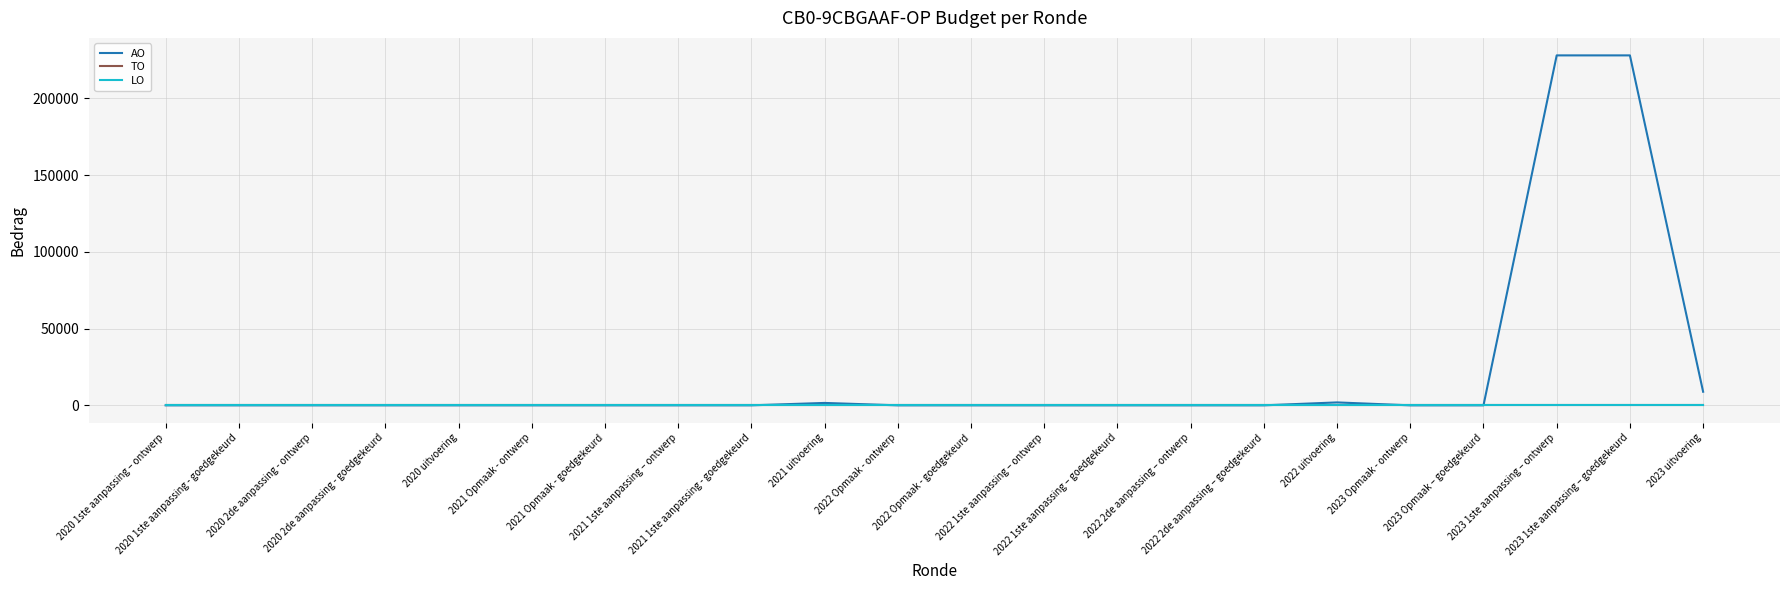

Which label corresponds to the smallest value in the chart?

2020 1ste aanpassing – ontwerp